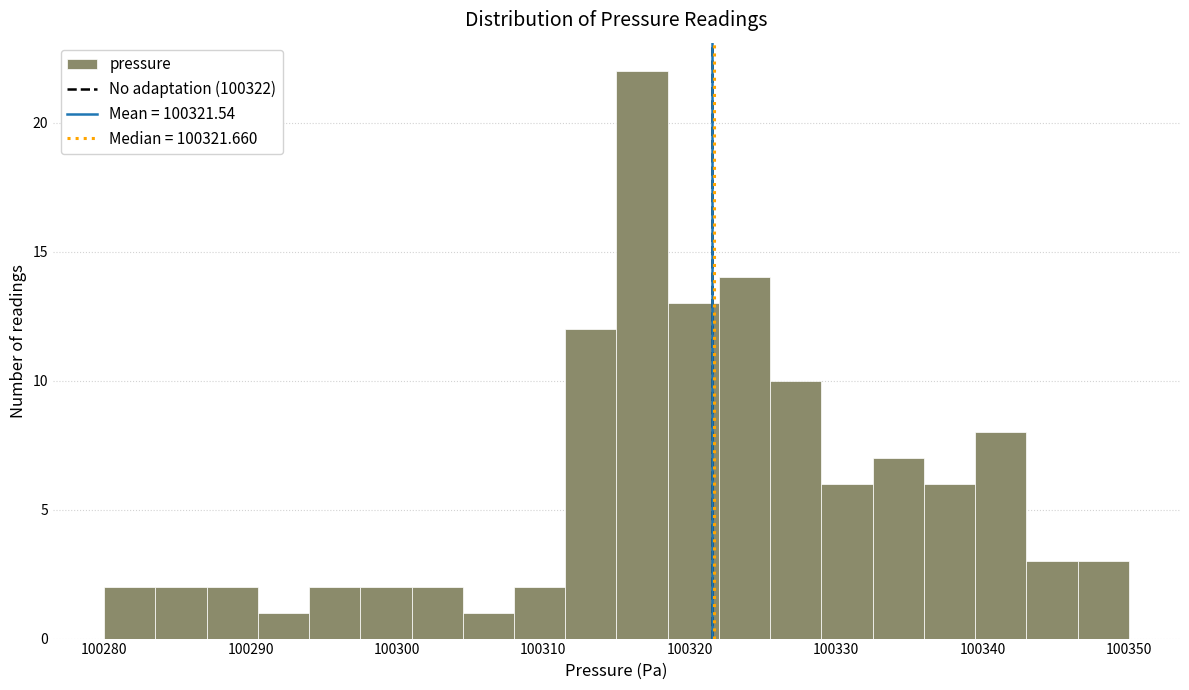

Read against the x-axis, roughly where is the centre of the tallest bar?

100317